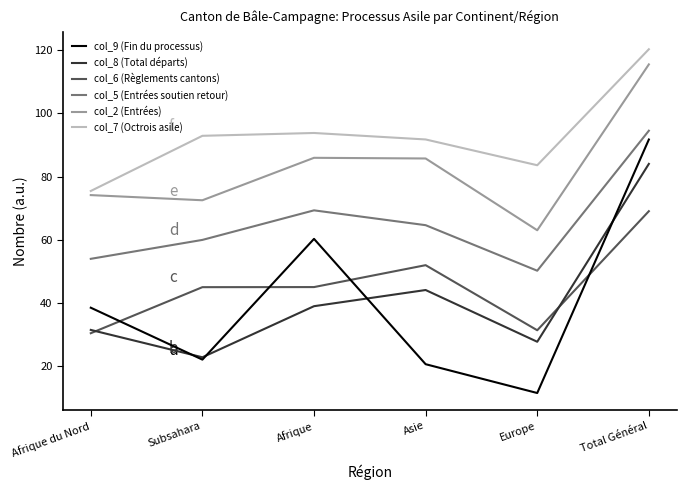

At which label is col_2 (Entrées) closest to 89?

Afrique